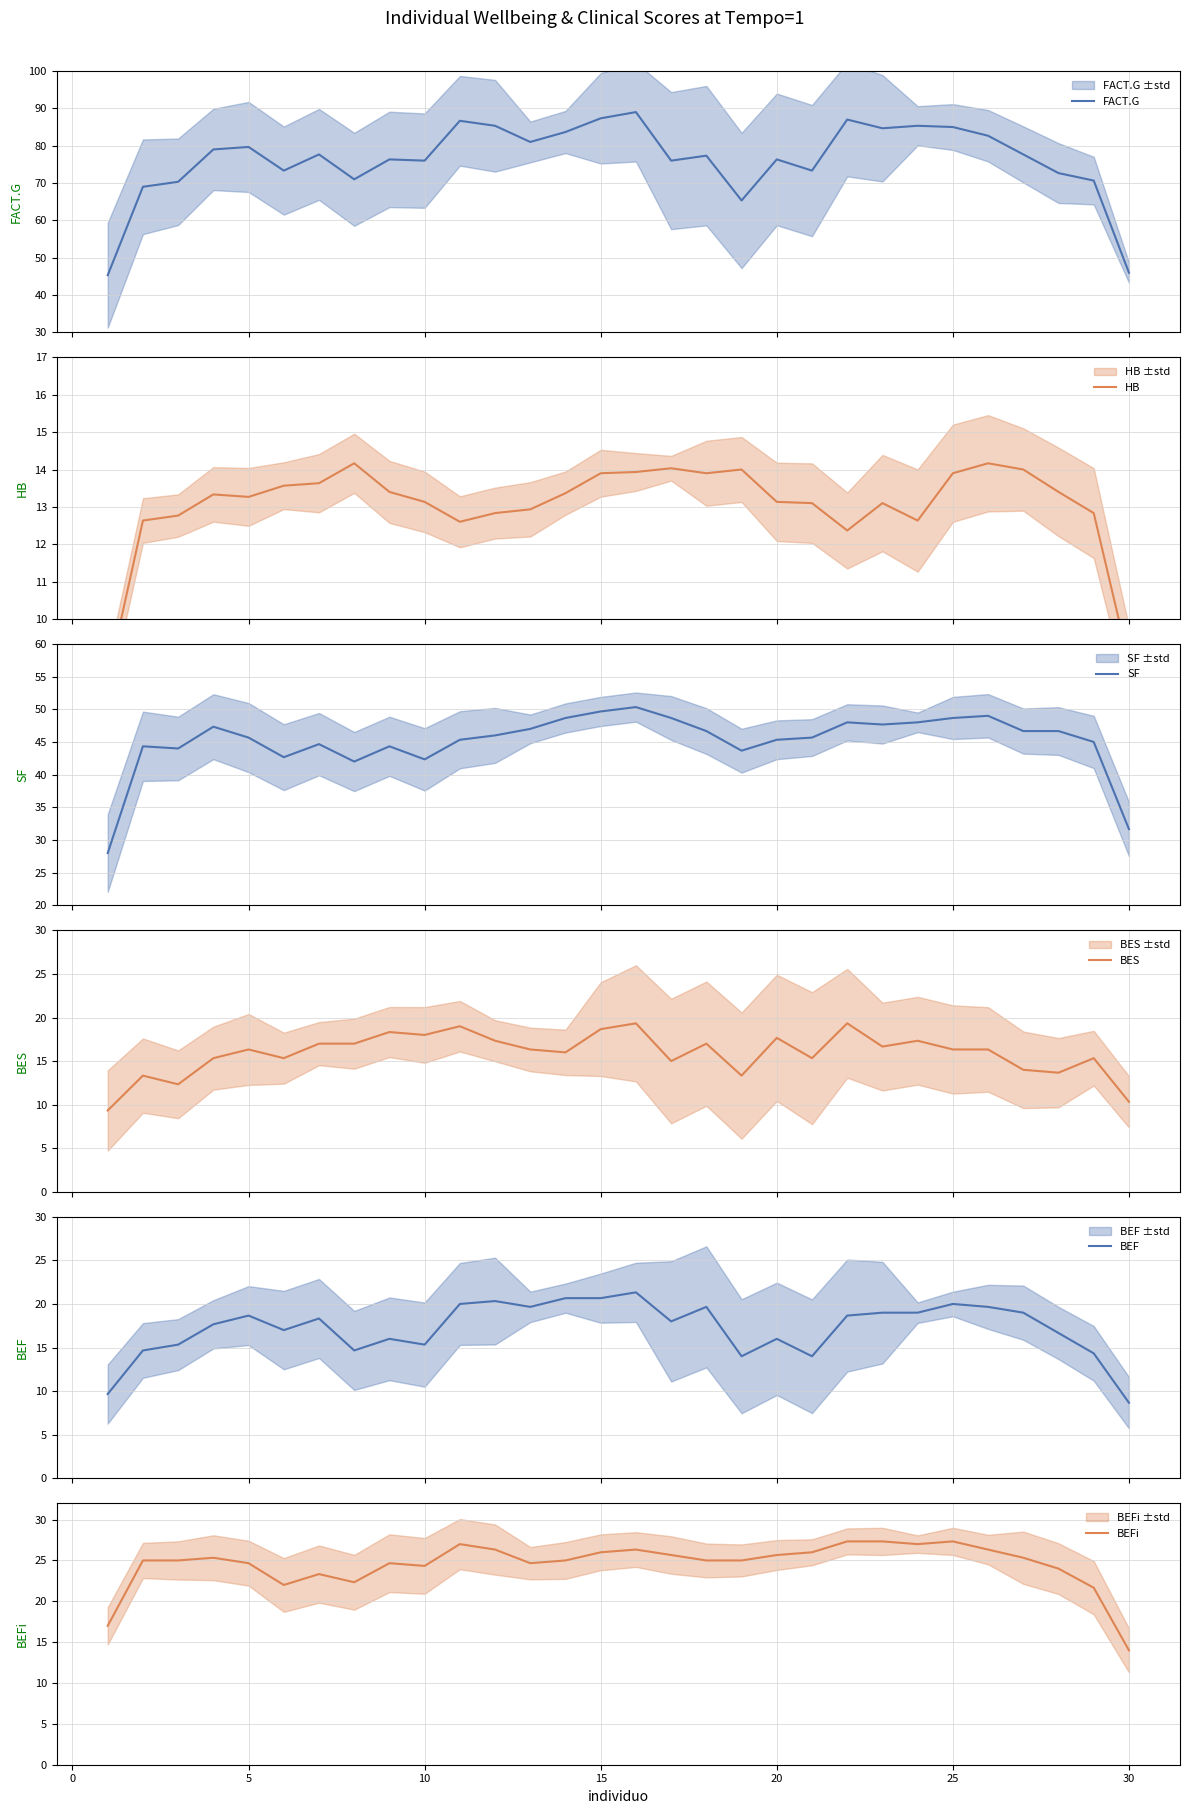

What is the difference between the maximum and minimum values in the SF series?

22.3